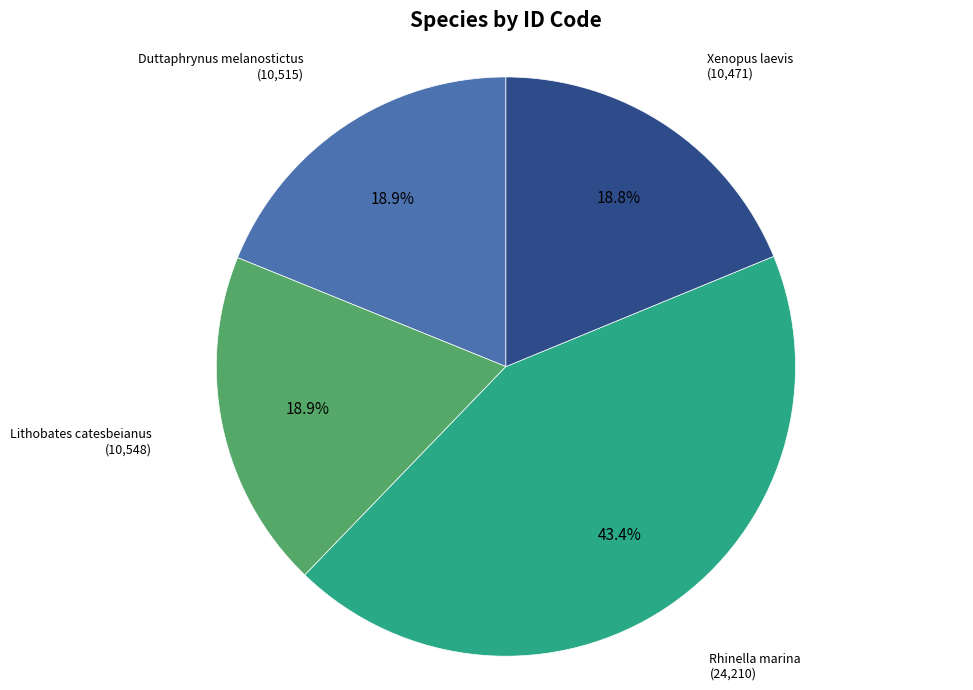

Which category has the biggest portion of the pie?

Rhinella marina